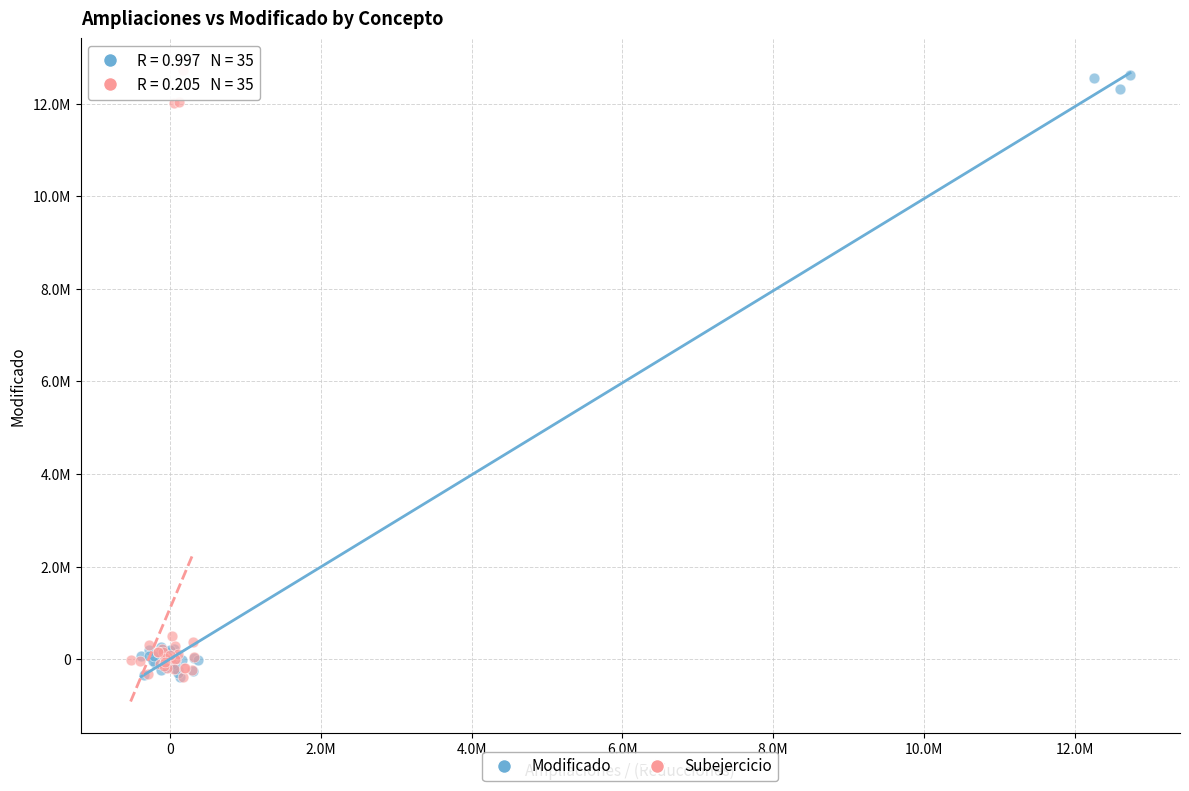

What are all the series names shown in the legend?

Modificado, Subejercicio